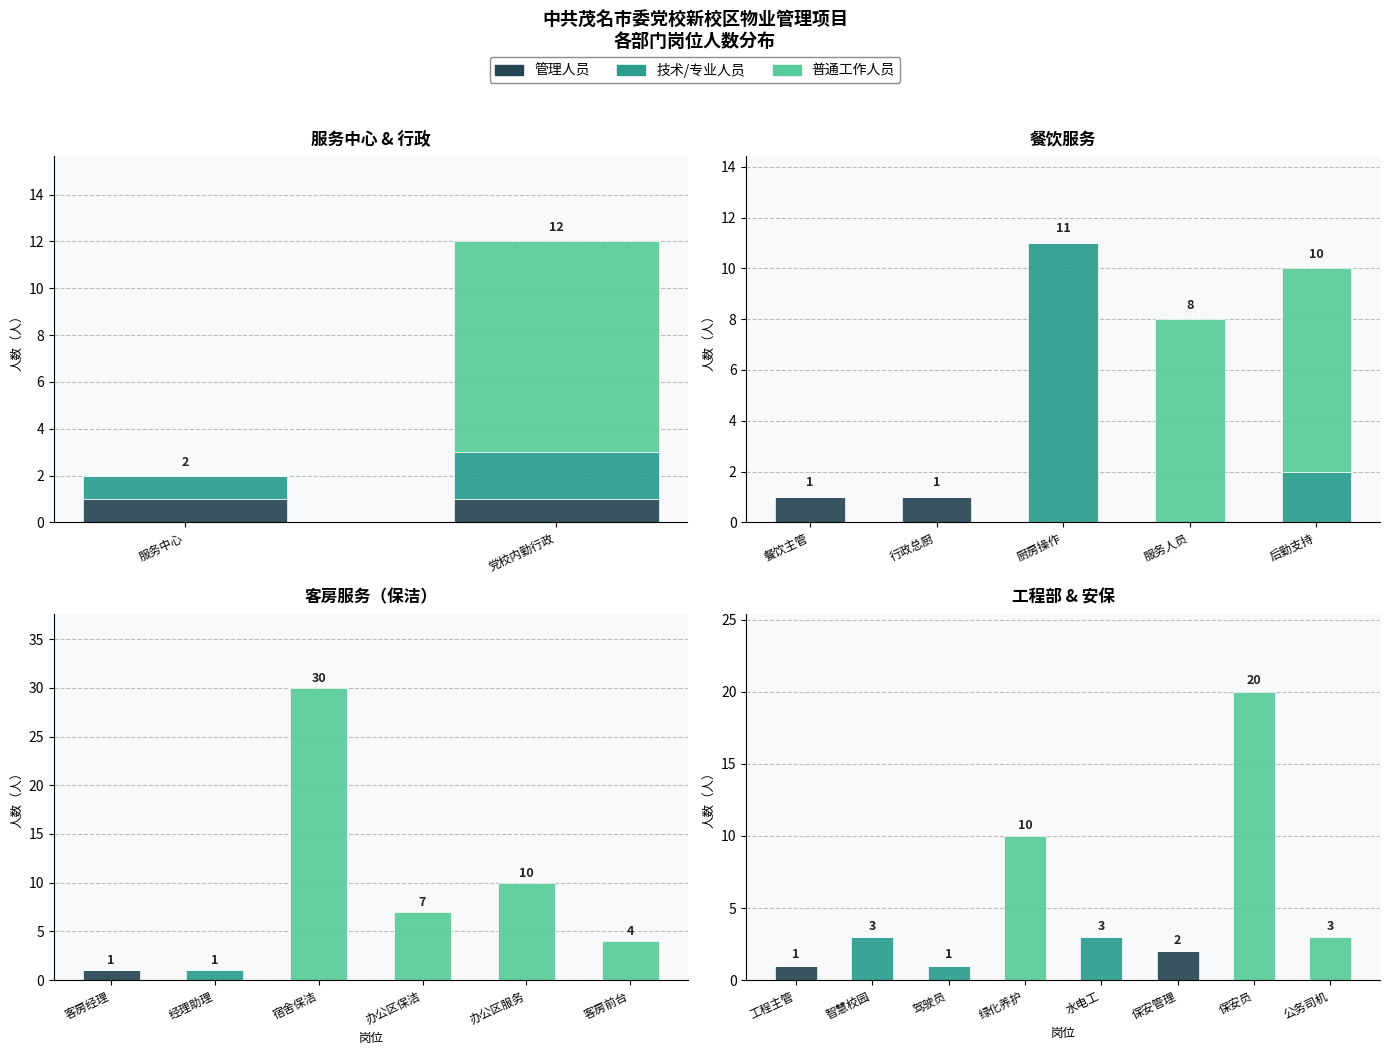

How many series are shown in this chart?

3